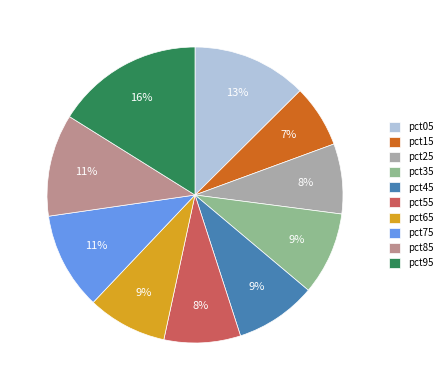

Does pct85 account for over 50% of the chart?

No